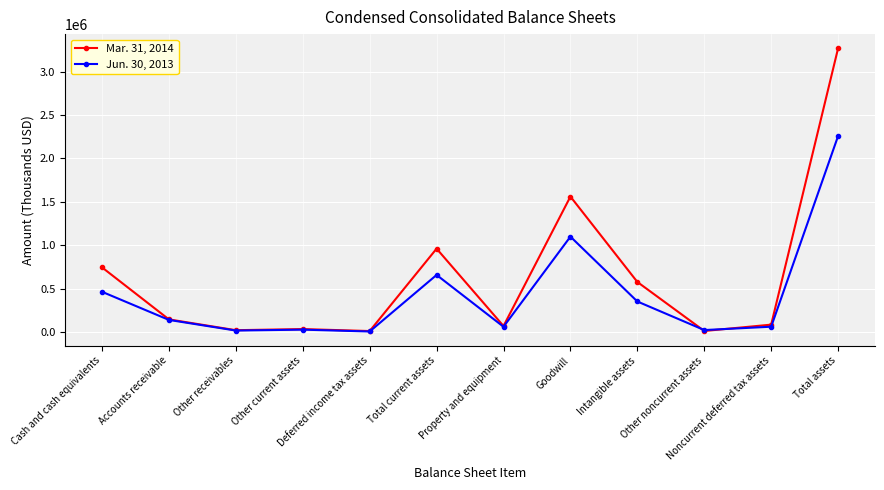

True or false: Mar. 31, 2014 has a value of 260623 at Intangible assets.

False